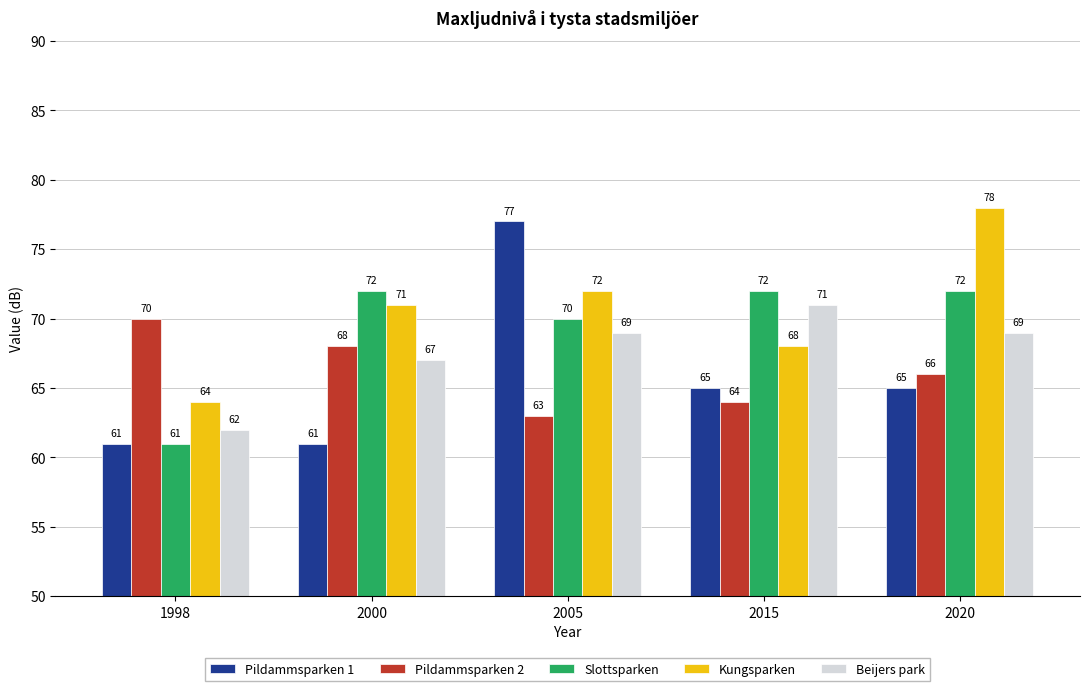

What is the maximum value shown in the chart?

78